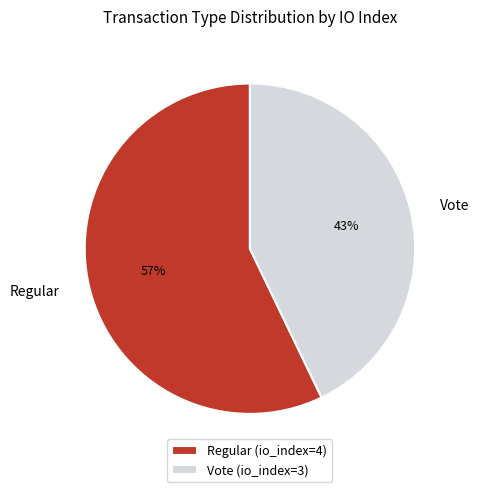

How many segments does this pie chart have?

2